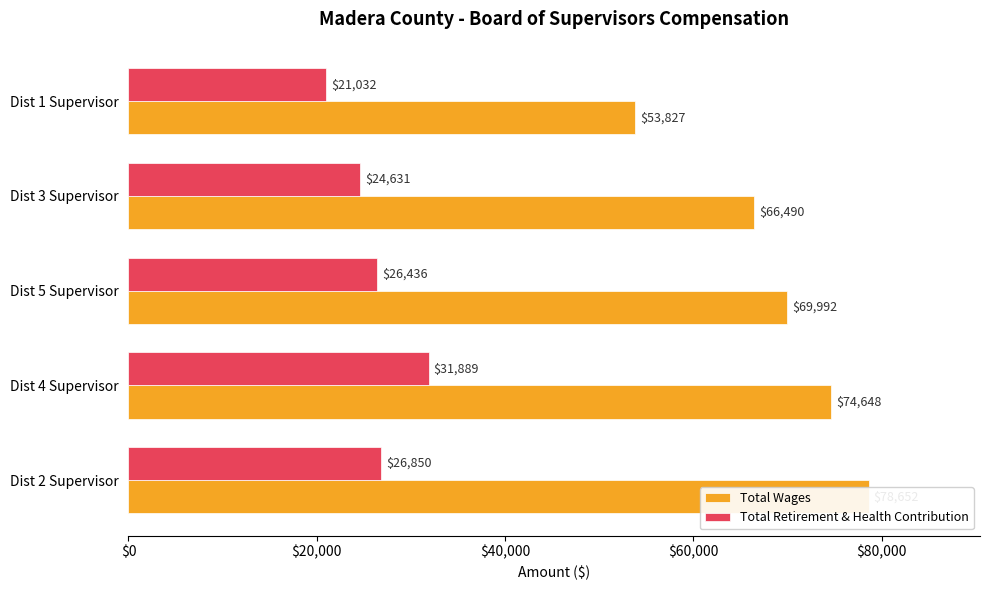

Does the chart contain stacked bars?

No